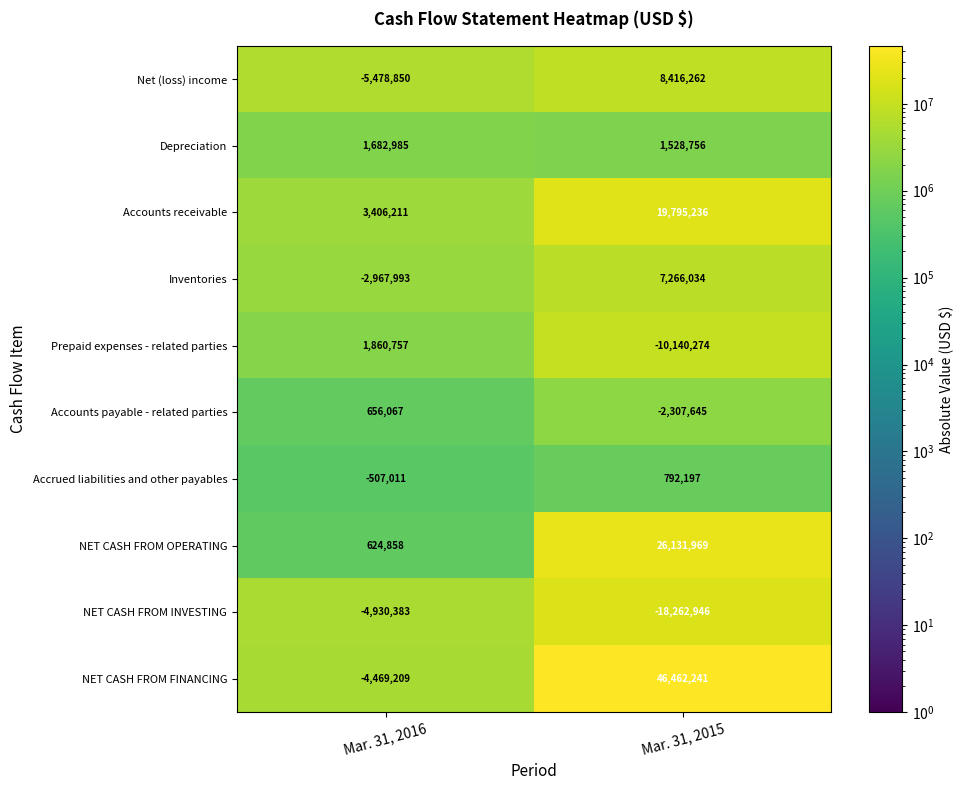

Which series changed the most between Mar. 31, 2016 and Mar. 31, 2015?

NET CASH FROM FINANCING